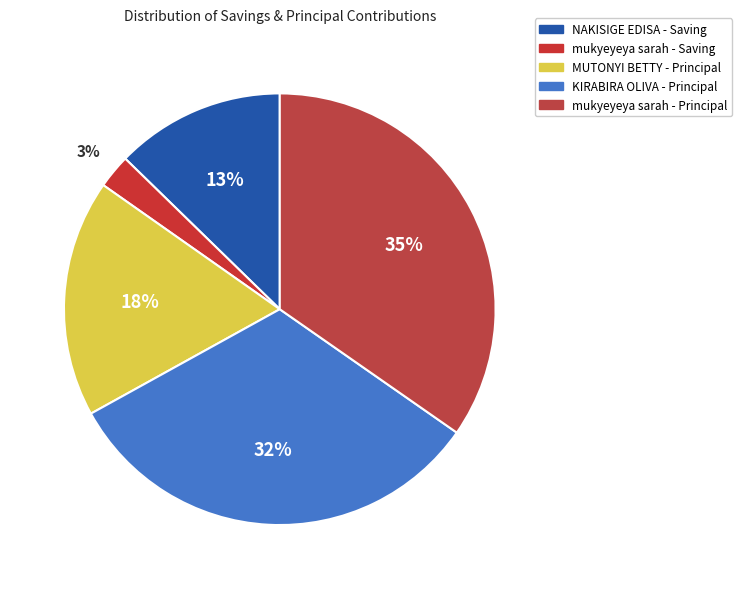

How many segments does this pie chart have?

5